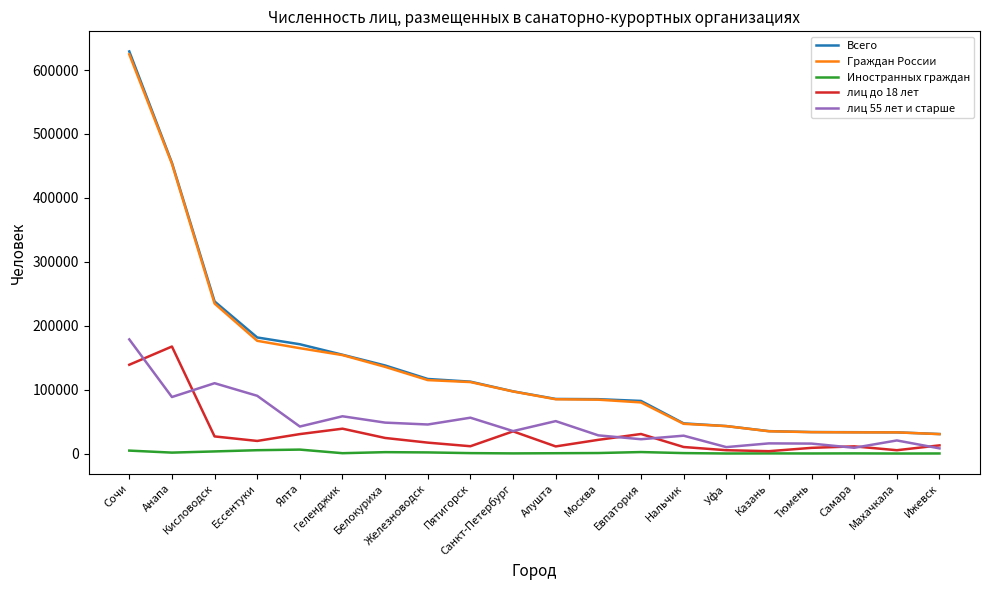

At which label does лиц до 18 лет first exceed 19704?

Сочи